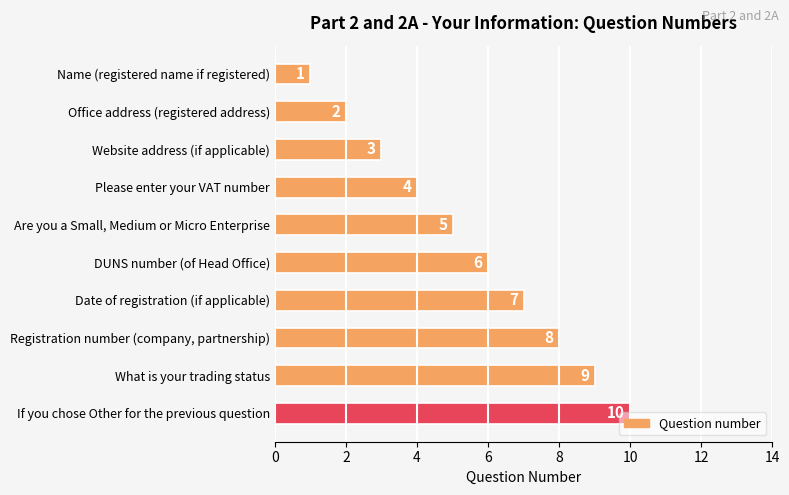

What is the difference between the second highest and second lowest values?

7